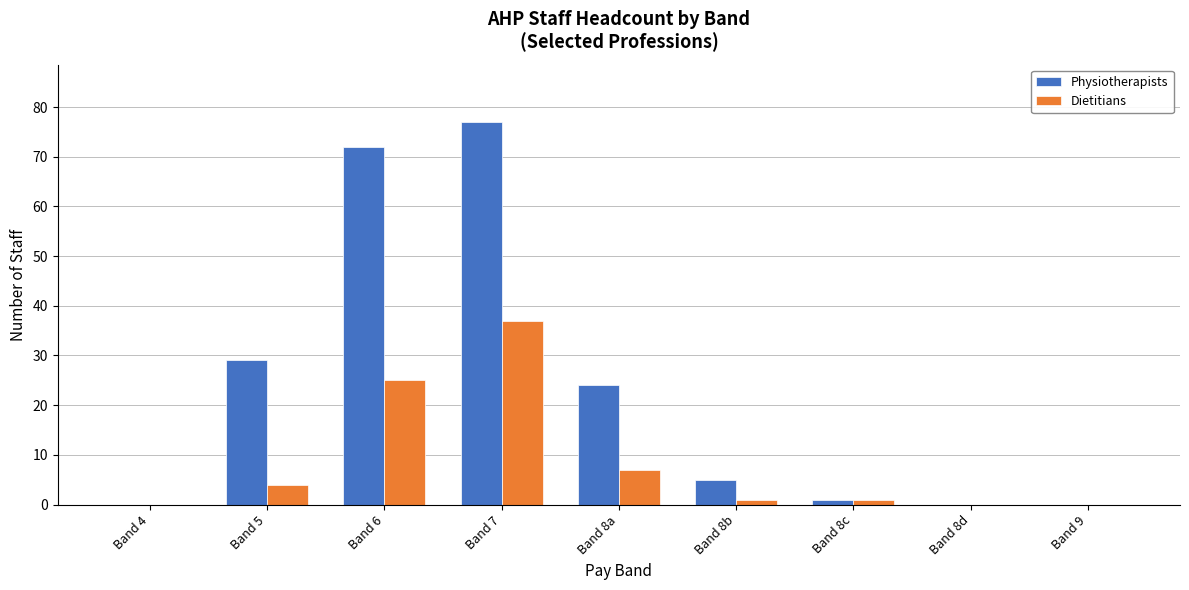

Reading left to right, extract all data points from this chart.

Physiotherapists: Band 4=0	Band 5=29	Band 6=72	Band 7=77	Band 8a=24	Band 8b=5	Band 8c=1	Band 8d=0	Band 9=0
Dietitians: Band 4=0	Band 5=4	Band 6=25	Band 7=37	Band 8a=7	Band 8b=1	Band 8c=1	Band 8d=0	Band 9=0